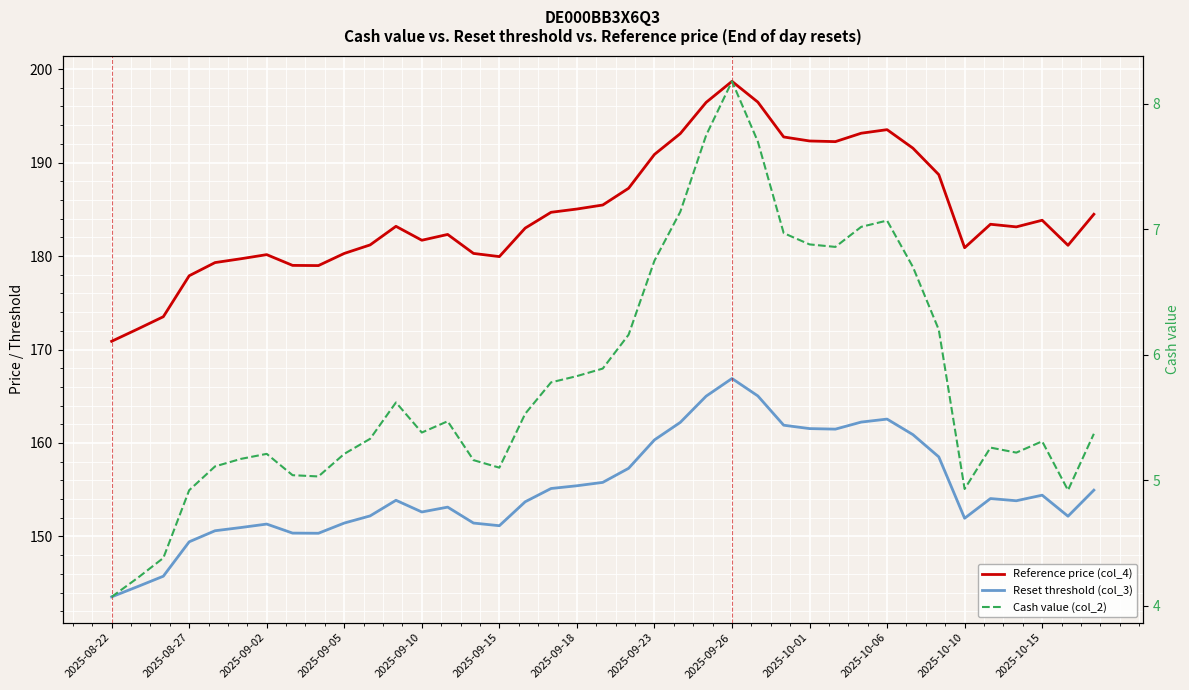

At which category is the sum across all series the highest?

2025-09-26